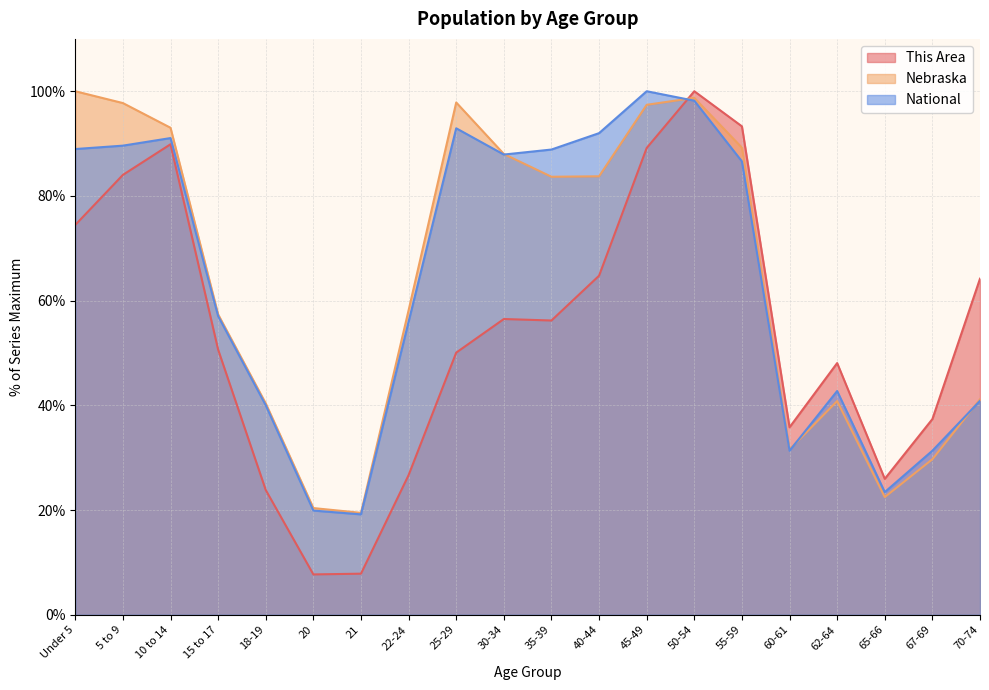

At which category is the sum across all series the highest?

50-54